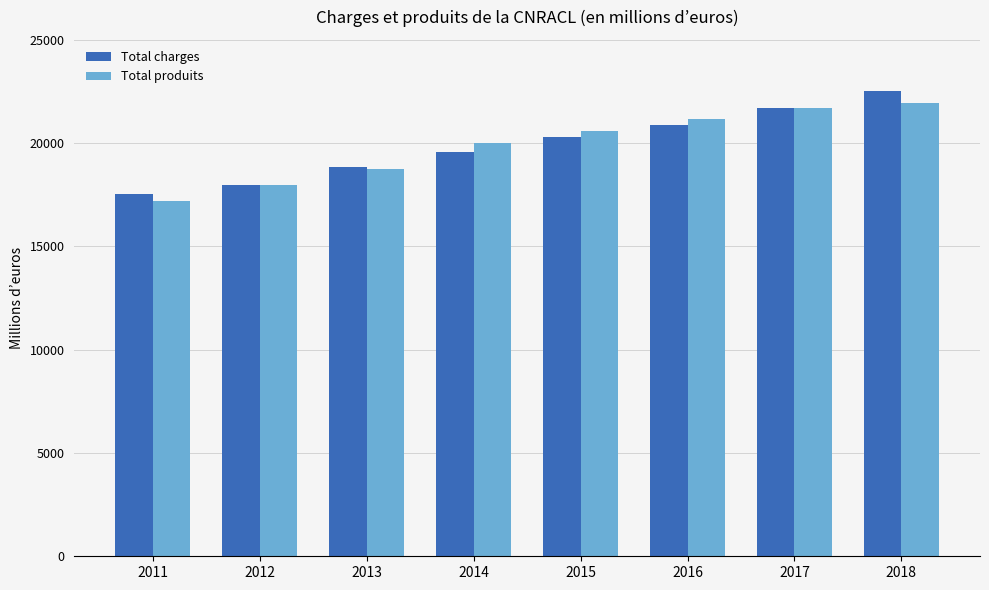

The Total produits series shows 7433.0 at 2015. True or false?

False